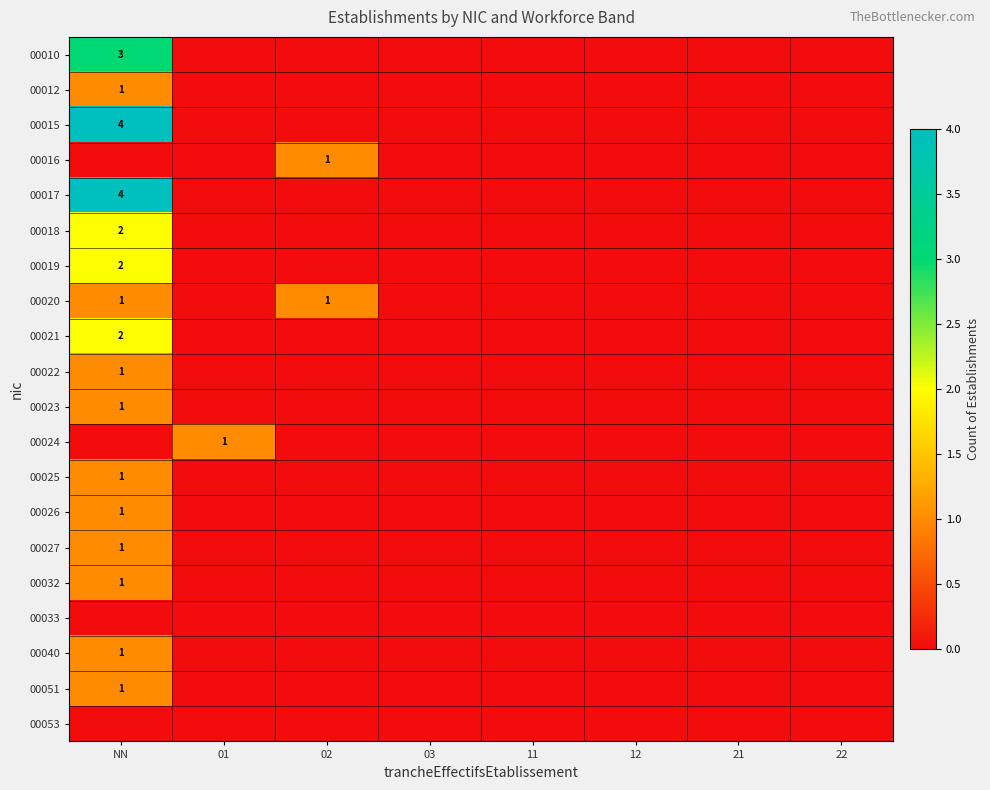

The value of 00032 at NN is 1. True or false?

True